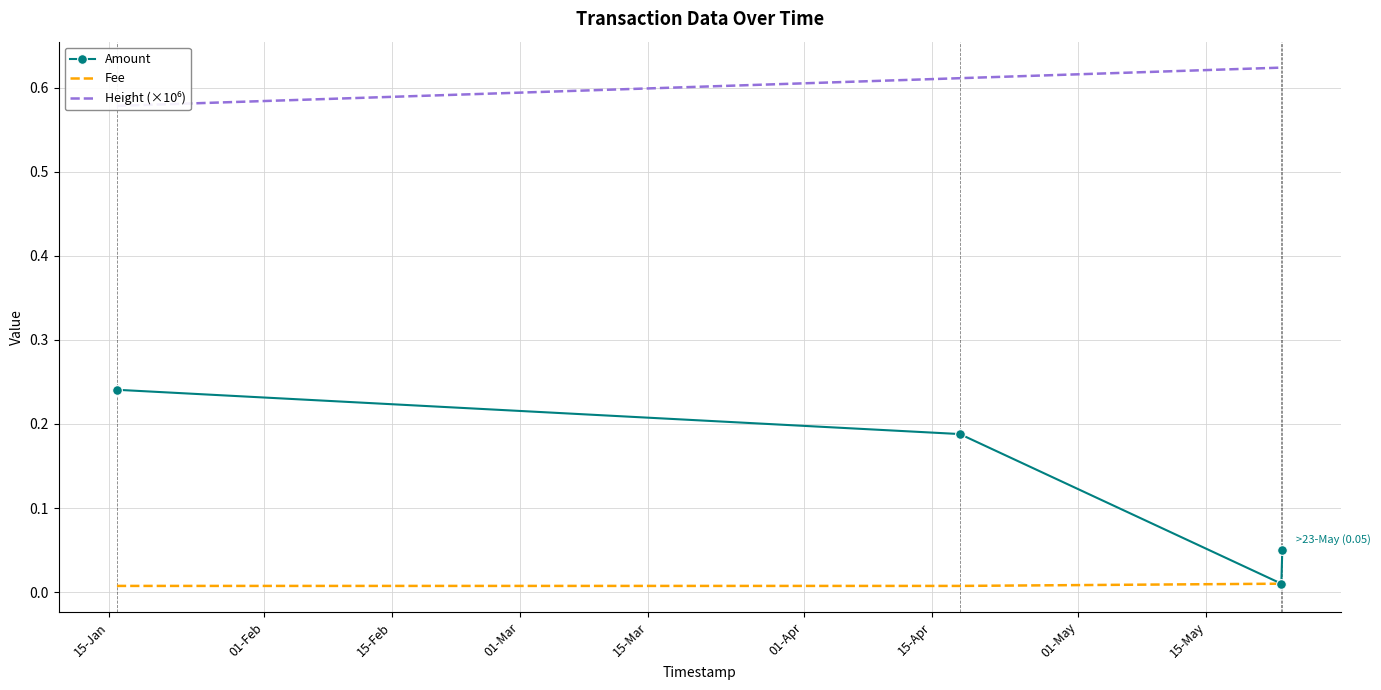

True or false: Amount has more than 0 points higher than both neighbors.

False